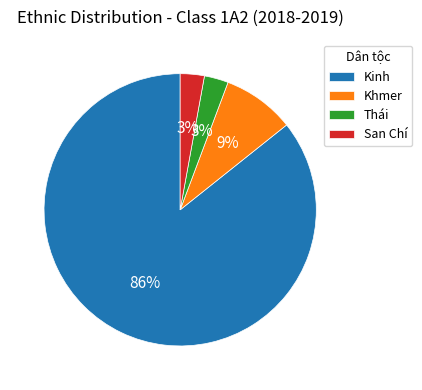

To the nearest percent, what percentage of the pie is San Chí?

3%